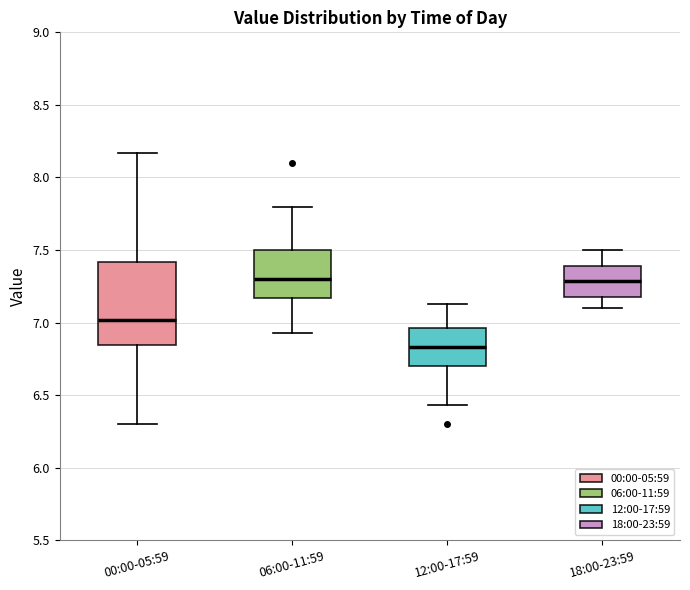

Where does the upper whisker of the box for 12:00-17:59 end on the y-axis? The values are not printed on the chart, so give them approximately, as read against the axis.

7.15